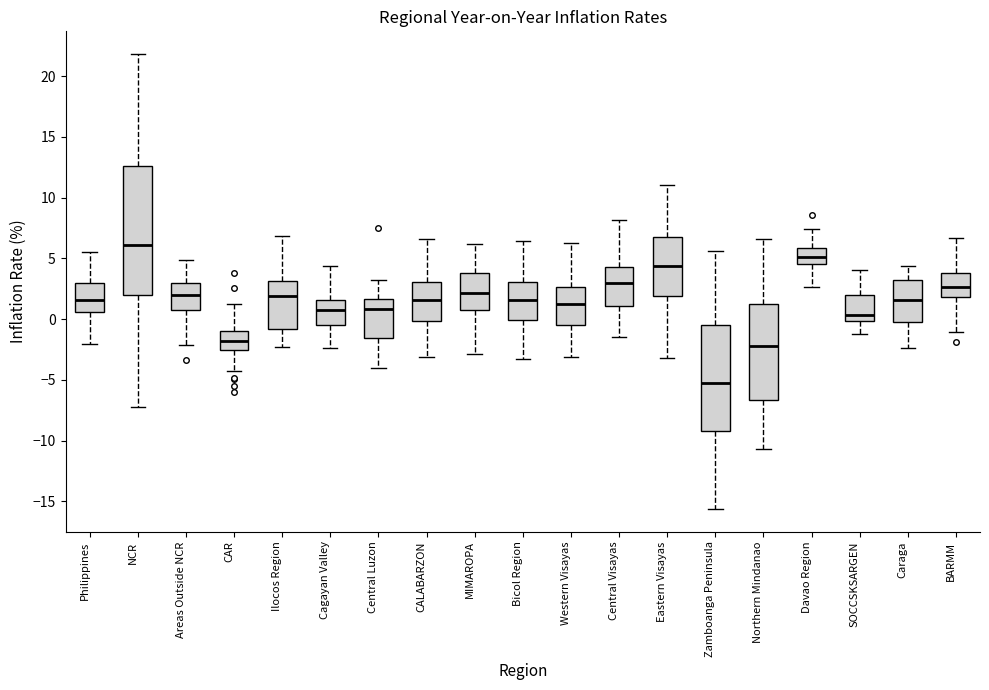

Reading left to right, read every box against the y-axis: the position of its median line, the range the box covers, and the ends of its whiskers. The values are not printed on the chart, so give them approximately, as read against the axis.

Philippines: median 1.5, box 0.5 to 3.0, whiskers -2.0 to 5.5
NCR: median 6.0, box 2.0 to 12.5, whiskers -7.0 to 22.0
Areas Outside NCR: median 2.0, box 1.0 to 3.0, whiskers -2.0 to 5.0
CAR: median -2.0, box -2.5 to -1.0, whiskers -4.5 to 1.0
Ilocos Region: median 2.0, box -1.0 to 3.0, whiskers -2.5 to 7.0
Cagayan Valley: median 0.5, box -0.5 to 1.5, whiskers -2.5 to 4.5
Central Luzon: median 1.0, box -1.5 to 1.5, whiskers -4.0 to 3.0
CALABARZON: median 1.5, box 0.0 to 3.0, whiskers -3.0 to 6.5
MIMAROPA: median 2.0, box 1.0 to 4.0, whiskers -3.0 to 6.0
Bicol Region: median 1.5, box 0.0 to 3.0, whiskers -3.5 to 6.5
Western Visayas: median 1.0, box -0.5 to 2.5, whiskers -3.0 to 6.0
Central Visayas: median 3.0, box 1.0 to 4.5, whiskers -1.5 to 8.0
Eastern Visayas: median 4.5, box 2.0 to 6.5, whiskers -3.0 to 11.0
Zamboanga Peninsula: median -5.0, box -9.0 to -0.5, whiskers -15.5 to 5.5
Northern Mindanao: median -2.0, box -6.5 to 1.0, whiskers -10.5 to 6.5
Davao Region: median 5.0, box 4.5 to 6.0, whiskers 2.5 to 7.5
SOCCSKSARGEN: median 0.5, box 0.0 to 2.0, whiskers -1.5 to 4.0
Caraga: median 1.5, box 0.0 to 3.0, whiskers -2.5 to 4.5
BARMM: median 2.5, box 2.0 to 4.0, whiskers -1.0 to 6.5